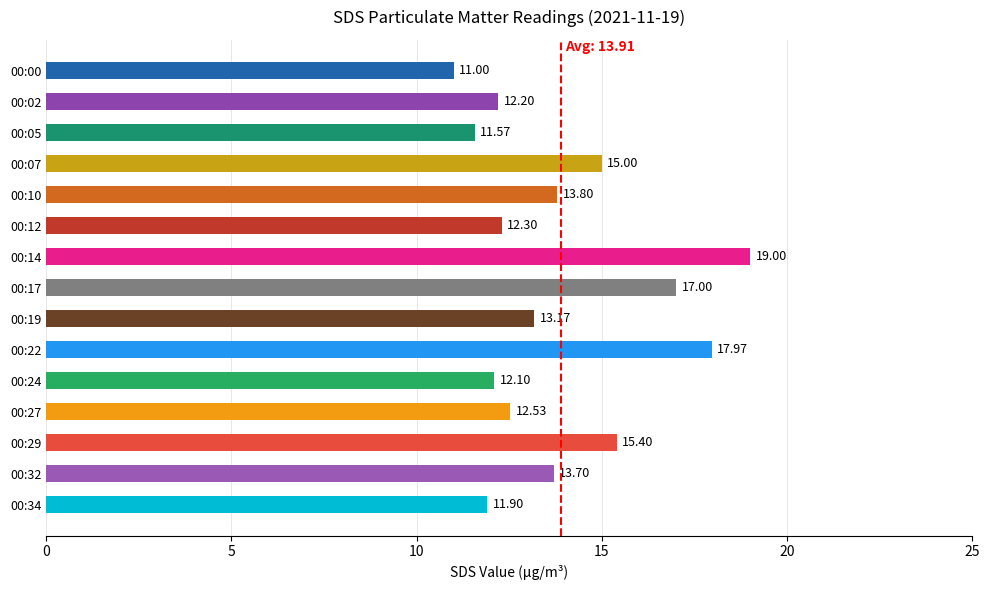

What is the change in value from 00:17 to 00:24?

-4.9